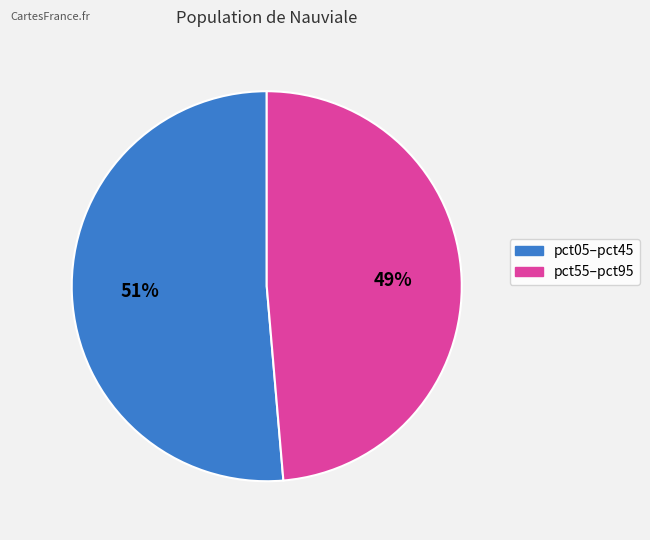

To the nearest percent, what is the average slice percentage?

50%